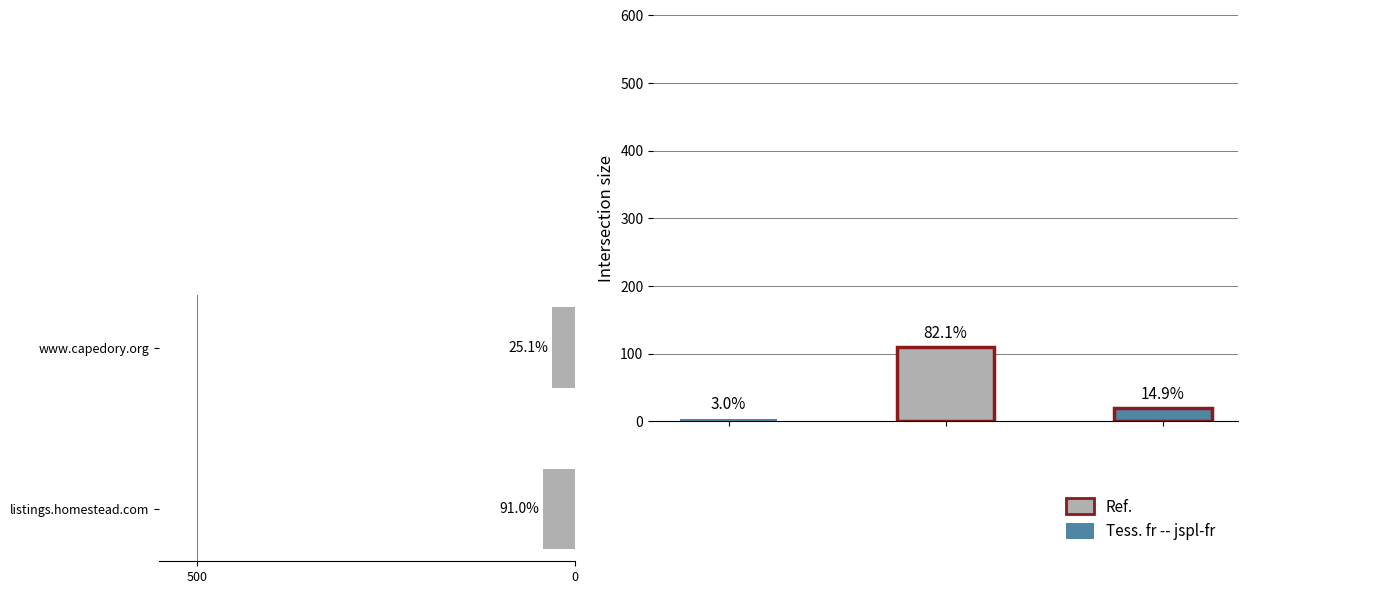

What is the greatest value displayed?

42